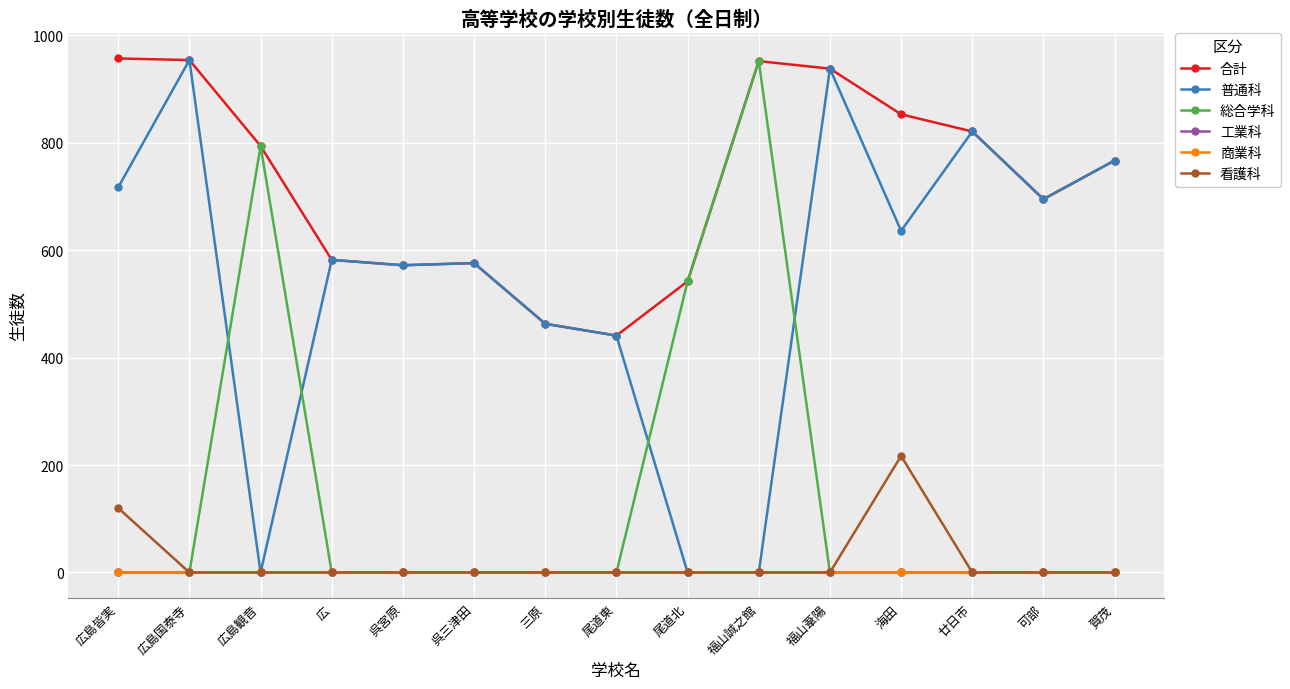

Does the chart have visible grid lines?

Yes